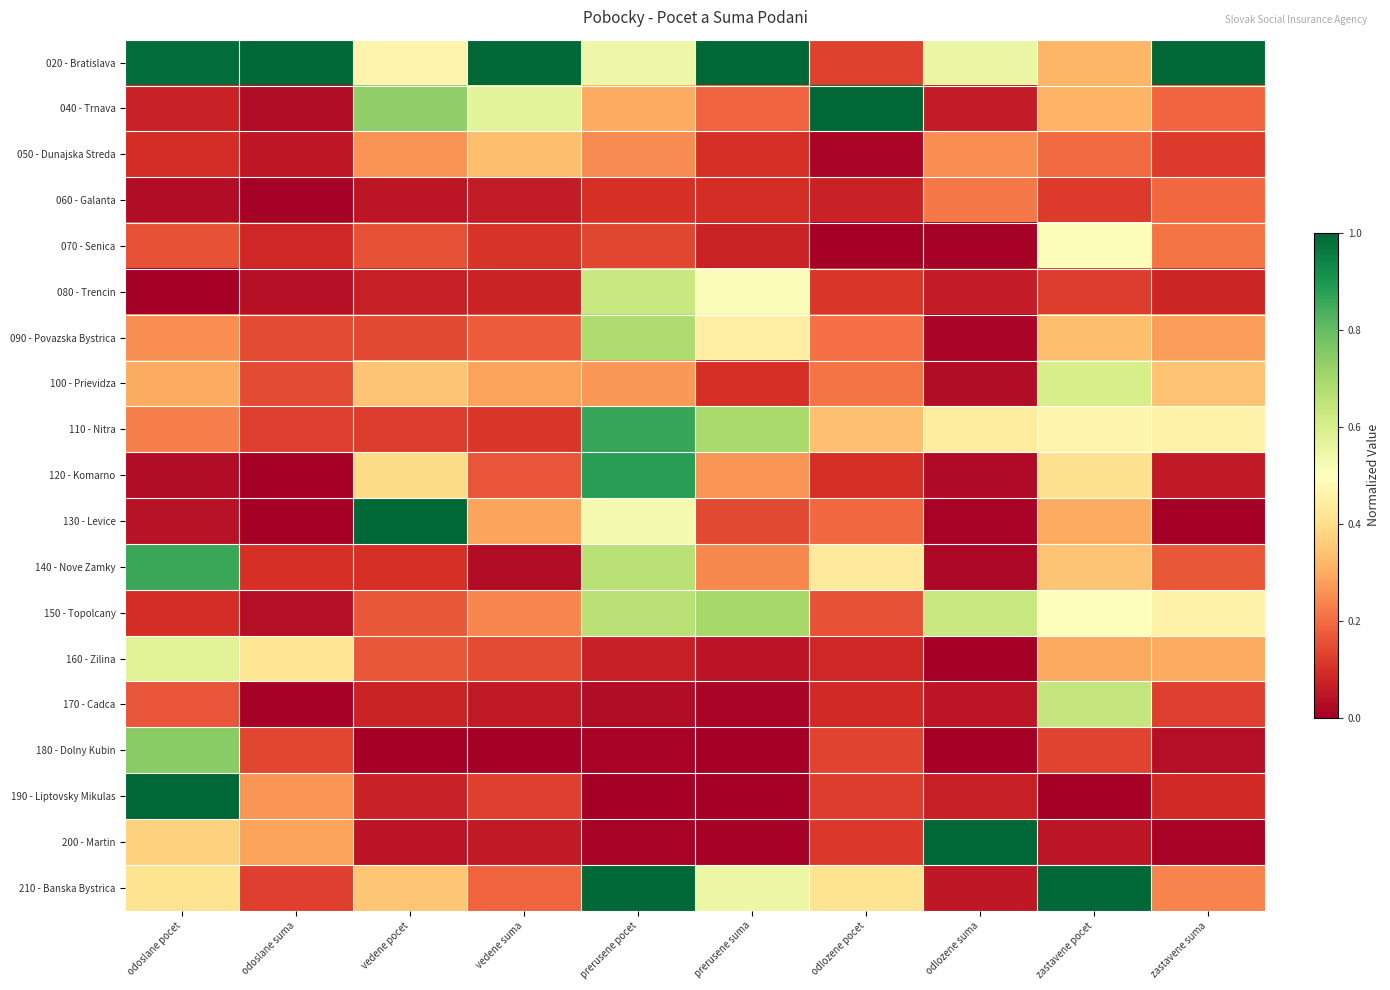

Reading left to right, list all the values displayed in this chart.

020 - Bratislava: odoslane pocet=1.0	odoslane suma=1.0	vedene pocet=0.5	vedene suma=1.0	prerusene pocet=0.5	prerusene suma=1.0	odlozene pocet=0.1	odlozene suma=0.6	zastavene pocet=0.3	zastavene suma=1.0
040 - Trnava: odoslane pocet=0.1	odoslane suma=0.0	vedene pocet=0.7	vedene suma=0.6	prerusene pocet=0.3	prerusene suma=0.2	odlozene pocet=1.0	odlozene suma=0.1	zastavene pocet=0.3	zastavene suma=0.2
050 - Dunajska Streda: odoslane pocet=0.1	odoslane suma=0.1	vedene pocet=0.3	vedene suma=0.3	prerusene pocet=0.2	prerusene suma=0.1	odlozene pocet=0.0	odlozene suma=0.3	zastavene pocet=0.2	zastavene suma=0.1
060 - Galanta: odoslane pocet=0.0	odoslane suma=0.0	vedene pocet=0.0	vedene suma=0.1	prerusene pocet=0.1	prerusene suma=0.1	odlozene pocet=0.1	odlozene suma=0.2	zastavene pocet=0.1	zastavene suma=0.2
070 - Senica: odoslane pocet=0.2	odoslane suma=0.1	vedene pocet=0.2	vedene suma=0.1	prerusene pocet=0.1	prerusene suma=0.1	odlozene pocet=0.0	odlozene suma=0.0	zastavene pocet=0.5	zastavene suma=0.2
080 - Trencin: odoslane pocet=0.0	odoslane suma=0.0	vedene pocet=0.1	vedene suma=0.1	prerusene pocet=0.6	prerusene suma=0.5	odlozene pocet=0.1	odlozene suma=0.1	zastavene pocet=0.1	zastavene suma=0.1
090 - Povazska Bystrica: odoslane pocet=0.3	odoslane suma=0.1	vedene pocet=0.1	vedene suma=0.2	prerusene pocet=0.7	prerusene suma=0.5	odlozene pocet=0.2	odlozene suma=0.0	zastavene pocet=0.3	zastavene suma=0.3
100 - Prievidza: odoslane pocet=0.3	odoslane suma=0.1	vedene pocet=0.3	vedene suma=0.3	prerusene pocet=0.3	prerusene suma=0.1	odlozene pocet=0.2	odlozene suma=0.0	zastavene pocet=0.6	zastavene suma=0.3
110 - Nitra: odoslane pocet=0.2	odoslane suma=0.1	vedene pocet=0.1	vedene suma=0.1	prerusene pocet=0.9	prerusene suma=0.7	odlozene pocet=0.3	odlozene suma=0.4	zastavene pocet=0.5	zastavene suma=0.5
120 - Komarno: odoslane pocet=0.0	odoslane suma=0.0	vedene pocet=0.4	vedene suma=0.2	prerusene pocet=0.9	prerusene suma=0.3	odlozene pocet=0.1	odlozene suma=0.0	zastavene pocet=0.4	zastavene suma=0.1
130 - Levice: odoslane pocet=0.0	odoslane suma=0.0	vedene pocet=1.0	vedene suma=0.3	prerusene pocet=0.5	prerusene suma=0.1	odlozene pocet=0.2	odlozene suma=0.0	zastavene pocet=0.3	zastavene suma=0.0
140 - Nove Zamky: odoslane pocet=0.9	odoslane suma=0.1	vedene pocet=0.1	vedene suma=0.0	prerusene pocet=0.7	prerusene suma=0.2	odlozene pocet=0.4	odlozene suma=0.0	zastavene pocet=0.3	zastavene suma=0.2
150 - Topolcany: odoslane pocet=0.1	odoslane suma=0.0	vedene pocet=0.2	vedene suma=0.2	prerusene pocet=0.7	prerusene suma=0.7	odlozene pocet=0.2	odlozene suma=0.6	zastavene pocet=0.5	zastavene suma=0.5
160 - Zilina: odoslane pocet=0.6	odoslane suma=0.4	vedene pocet=0.2	vedene suma=0.1	prerusene pocet=0.1	prerusene suma=0.0	odlozene pocet=0.1	odlozene suma=0.0	zastavene pocet=0.3	zastavene suma=0.3
170 - Cadca: odoslane pocet=0.2	odoslane suma=0.0	vedene pocet=0.1	vedene suma=0.1	prerusene pocet=0.0	prerusene suma=0.0	odlozene pocet=0.1	odlozene suma=0.0	zastavene pocet=0.6	zastavene suma=0.1
180 - Dolny Kubin: odoslane pocet=0.7	odoslane suma=0.1	vedene pocet=0.0	vedene suma=0.0	prerusene pocet=0.0	prerusene suma=0.0	odlozene pocet=0.1	odlozene suma=0.0	zastavene pocet=0.1	zastavene suma=0.0
190 - Liptovsky Mikulas: odoslane pocet=1.0	odoslane suma=0.3	vedene pocet=0.1	vedene suma=0.1	prerusene pocet=0.0	prerusene suma=0.0	odlozene pocet=0.1	odlozene suma=0.1	zastavene pocet=0.0	zastavene suma=0.1
200 - Martin: odoslane pocet=0.4	odoslane suma=0.3	vedene pocet=0.0	vedene suma=0.1	prerusene pocet=0.0	prerusene suma=0.0	odlozene pocet=0.1	odlozene suma=1.0	zastavene pocet=0.0	zastavene suma=0.0
210 - Banska Bystrica: odoslane pocet=0.4	odoslane suma=0.1	vedene pocet=0.3	vedene suma=0.2	prerusene pocet=1.0	prerusene suma=0.5	odlozene pocet=0.4	odlozene suma=0.1	zastavene pocet=1.0	zastavene suma=0.2